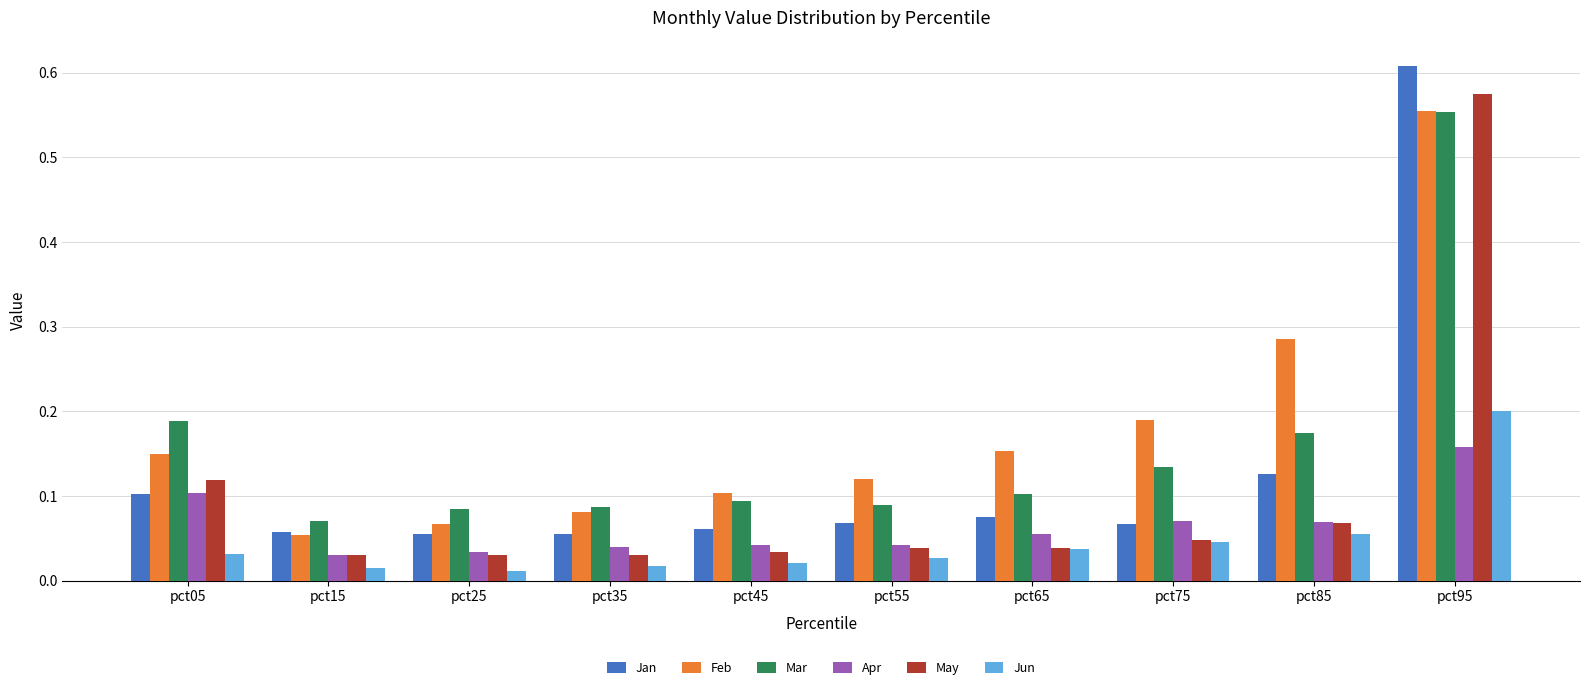

What is the difference between the maximum and minimum values in the May series?

0.5